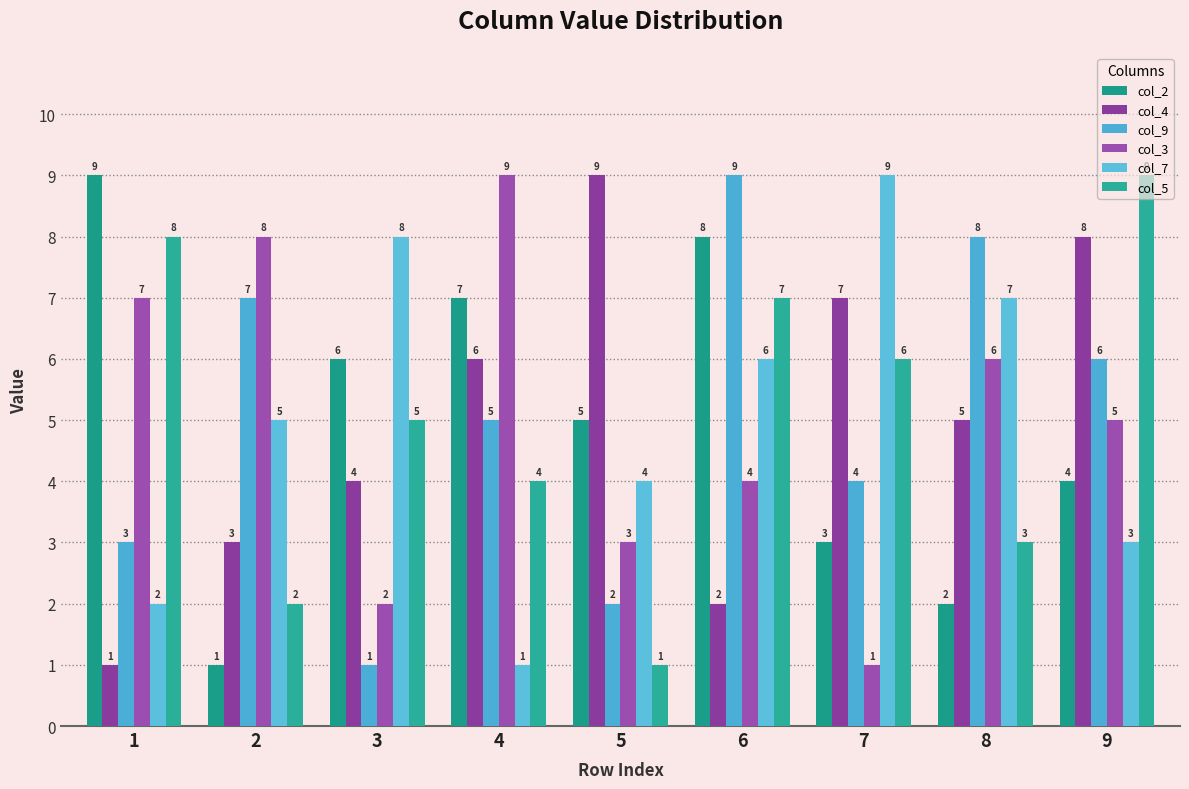

At 7, list the series in order from largest to smallest.

col_7, col_4, col_5, col_9, col_2, col_3